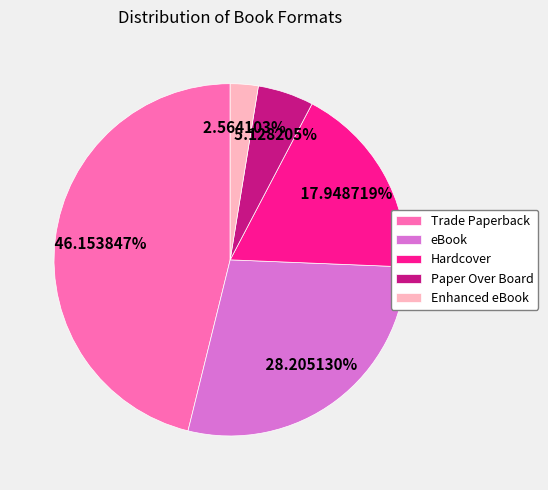

Count the number of slices in the pie.

5